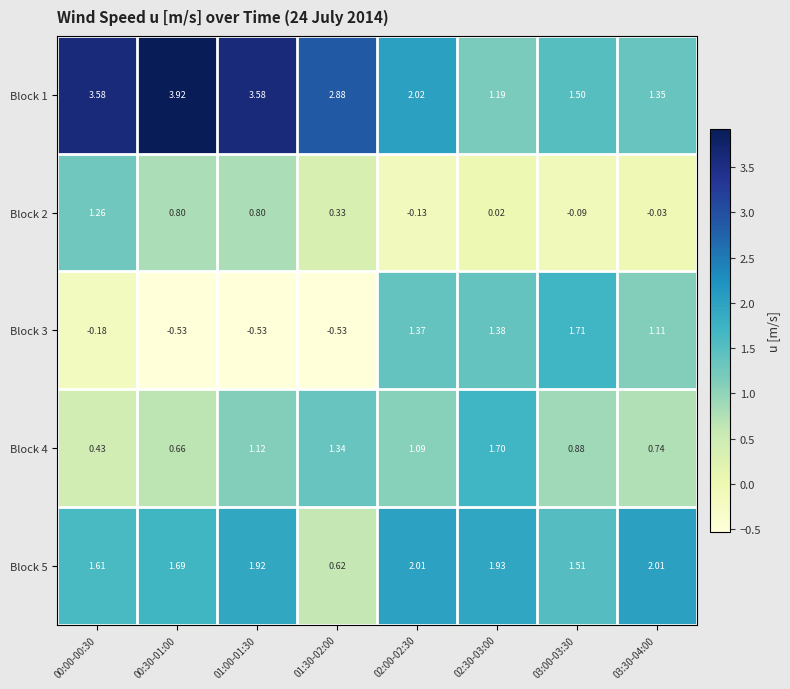

Is the value of Block 2 at 01:30-02:00 greater than the value of Block 5 at 00:00-00:30?

No